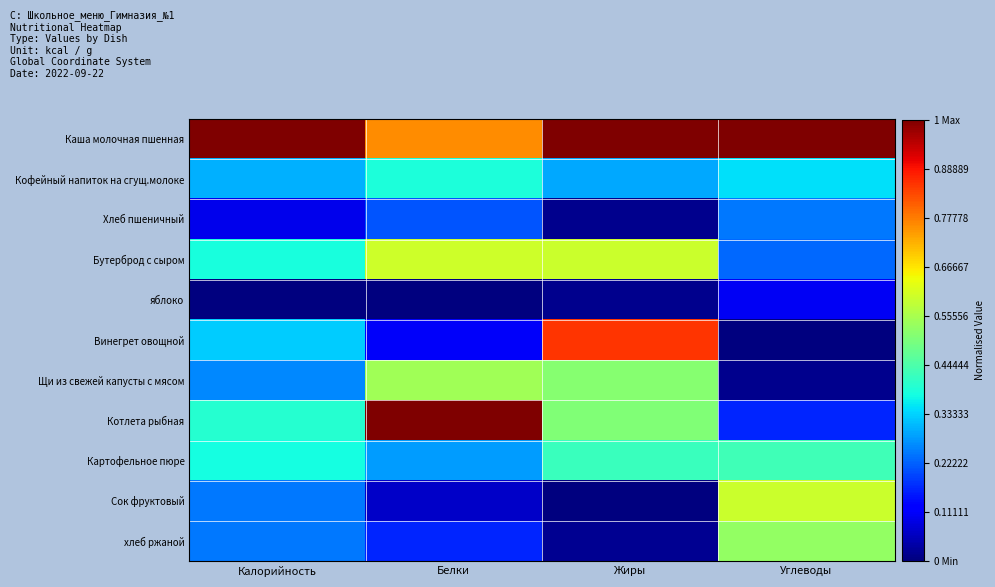

Count the number of categories in the chart.

4